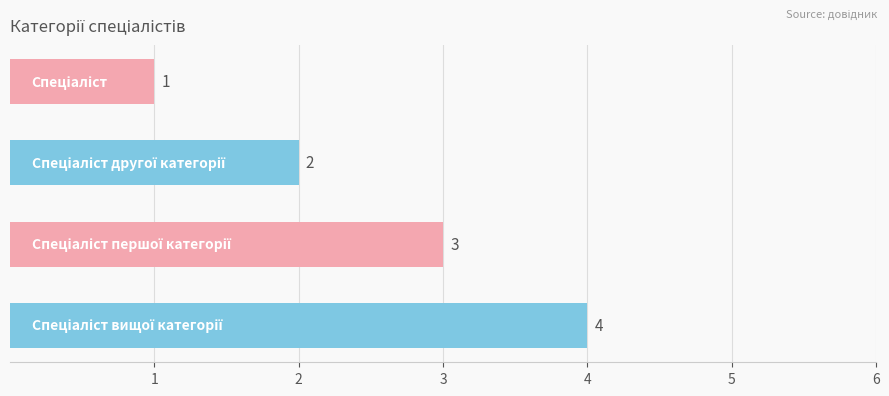

Are the bars grouped side by side (vs. stacked)?

No